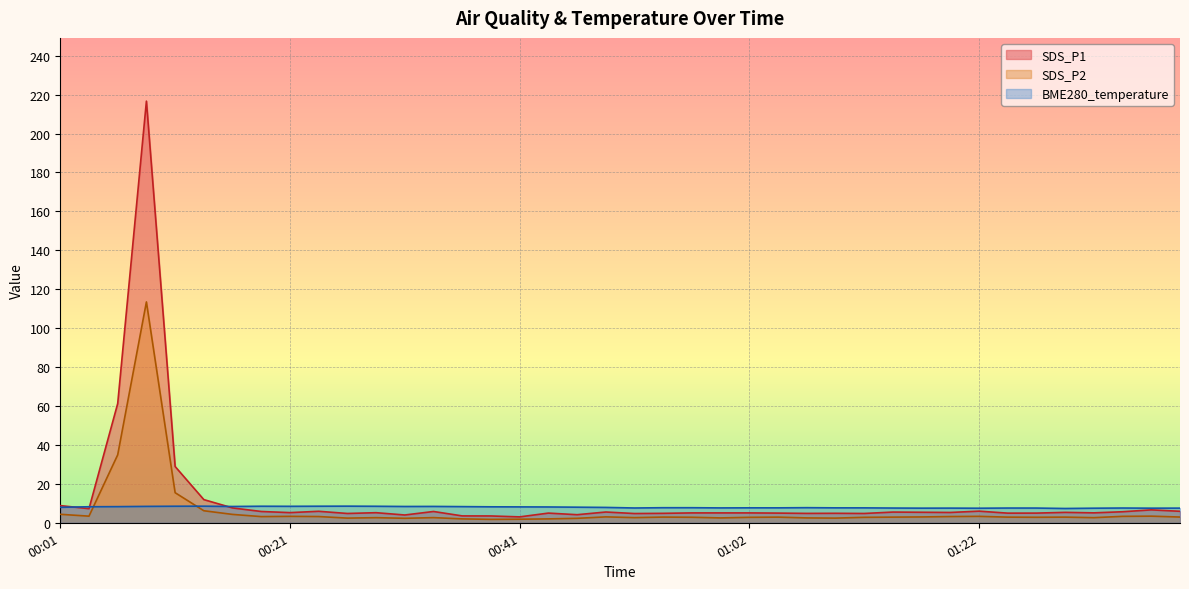

How many values in the SDS_P2 series exceed 2?

36